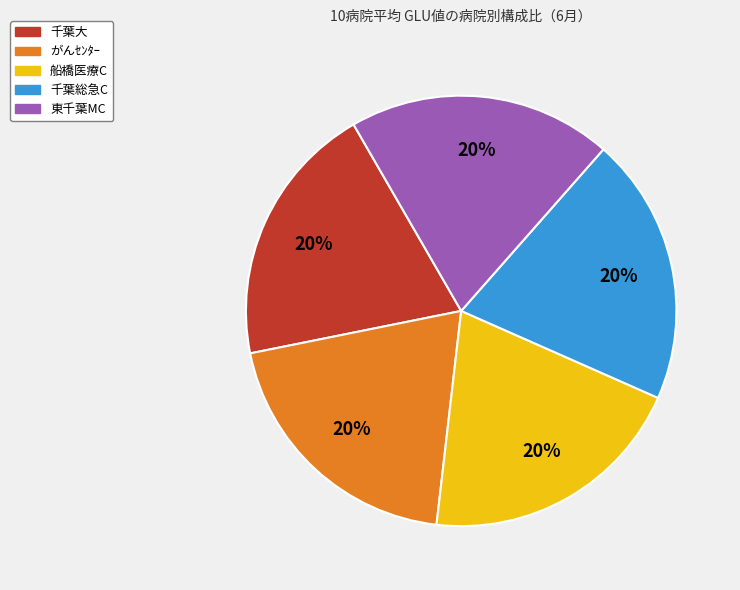

To the nearest percent, what is the average slice percentage?

20%